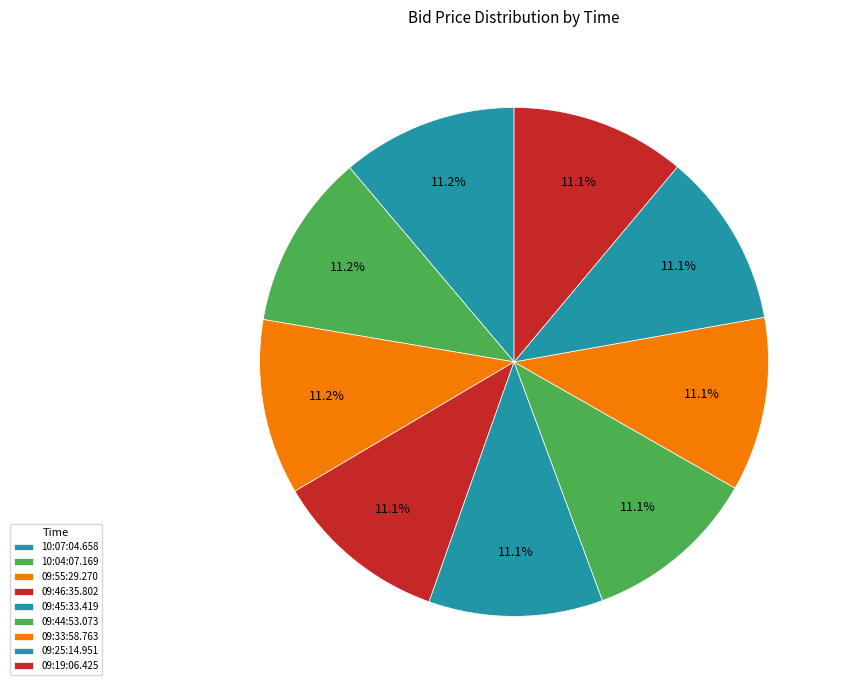

What percentage is NOT represented by 09:25:14.951?

88.9%